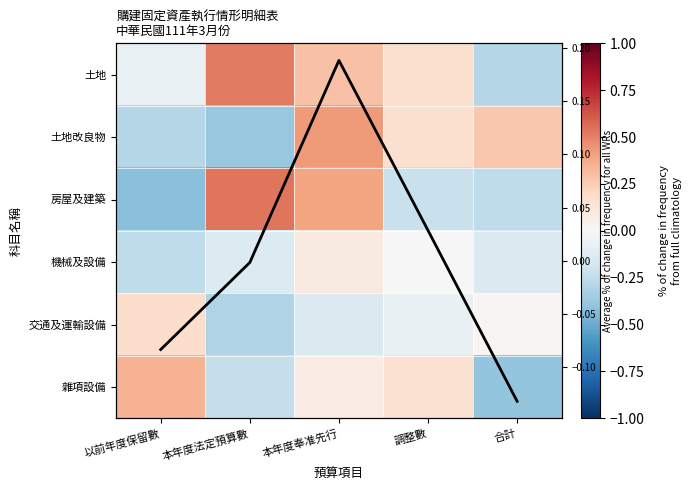

True or false: 土地改良物 has a value of -0.6 at 本年度法定預算數.

False